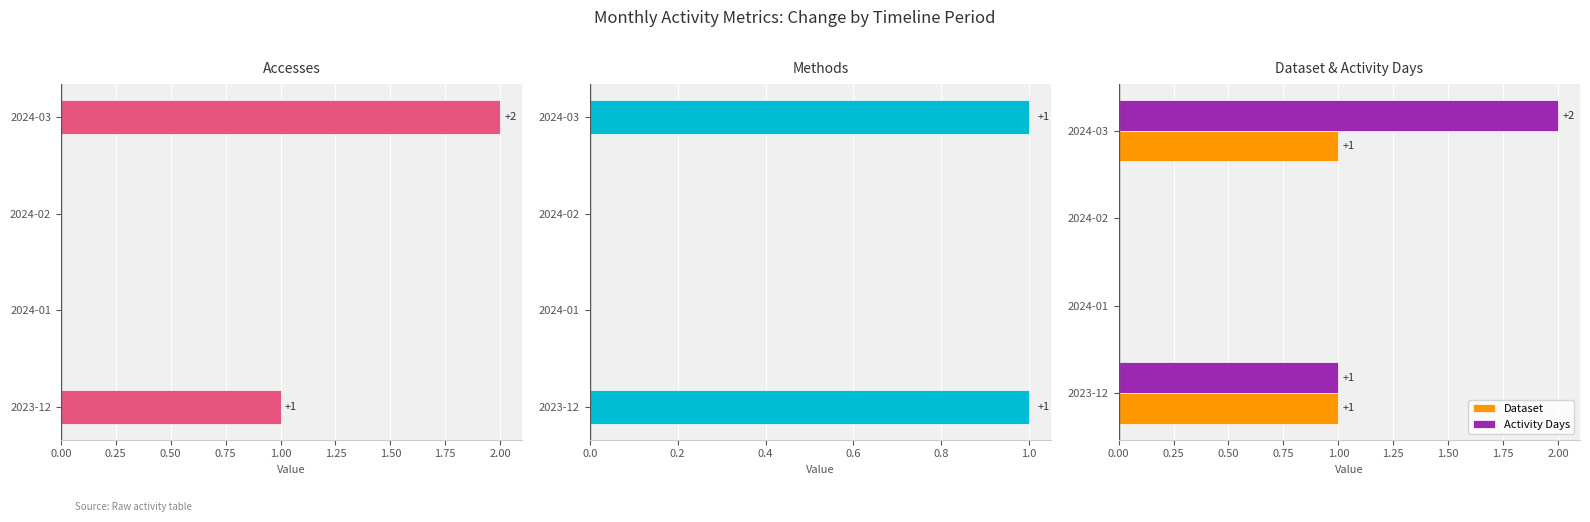

Count the number of categories in the chart.

4